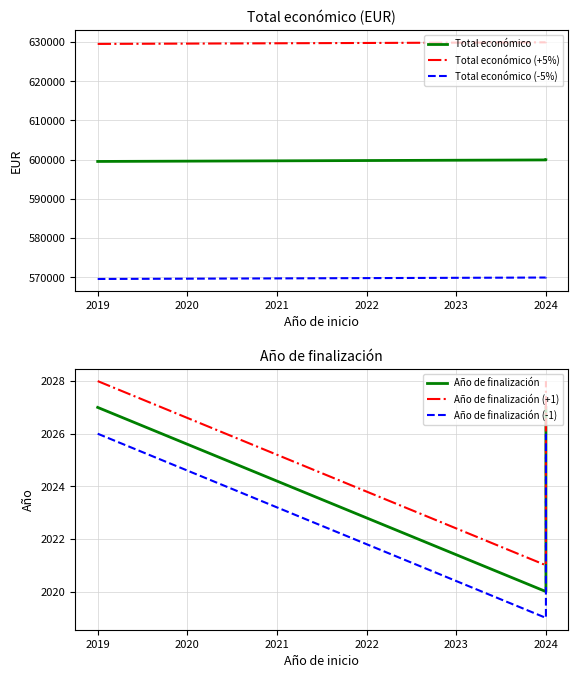

How many values in the Total económico (-5%) series are below 569930?

1